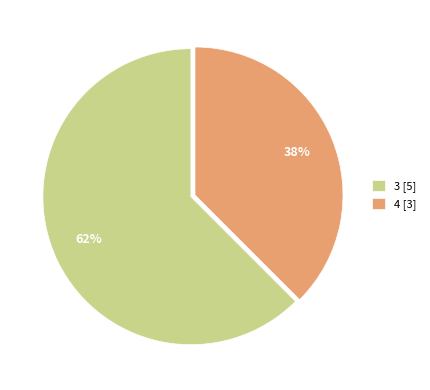

Is it true that 4 [3] is 29% of the pie?

False